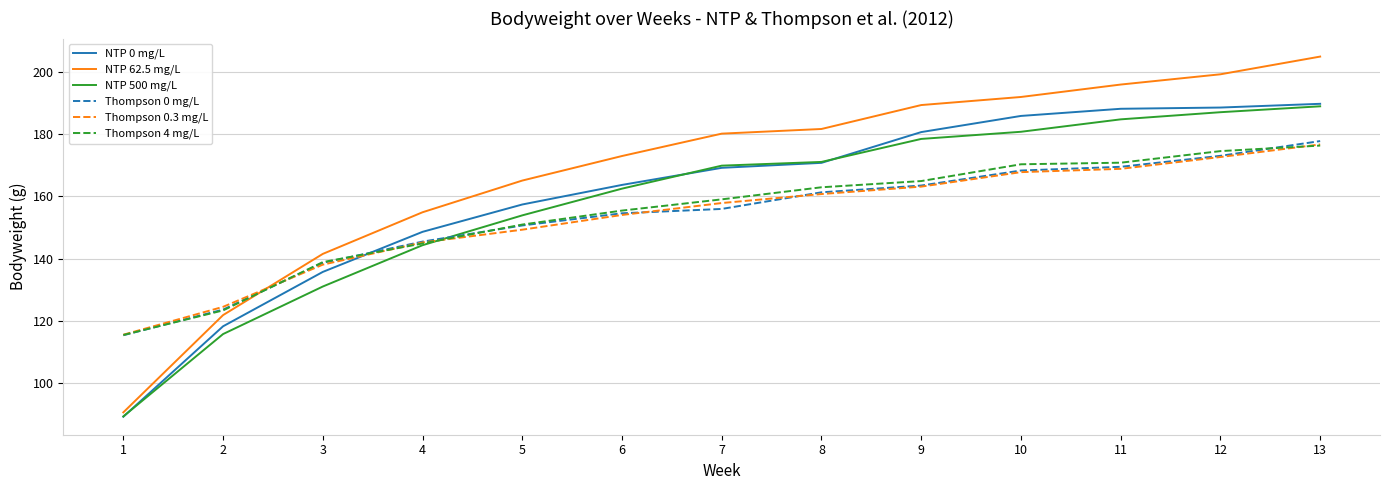

What is the total value across all series at 10?

1065.2